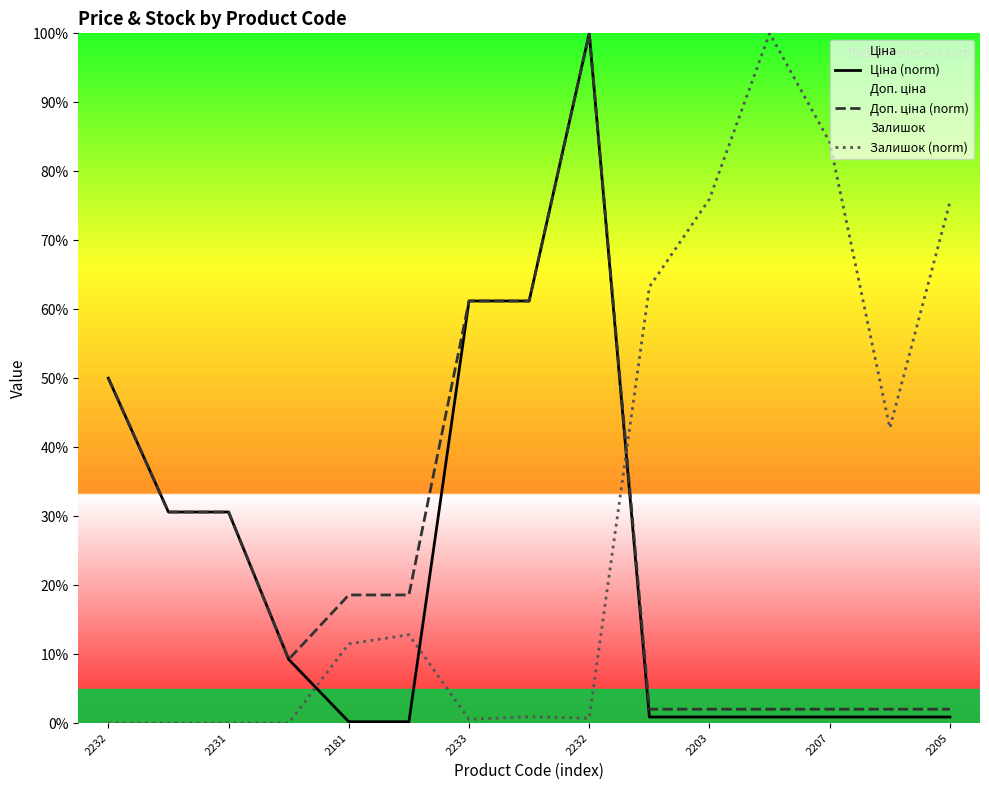

The Доп. ціна (norm) series shows 3.6 at 2203. True or false?

False